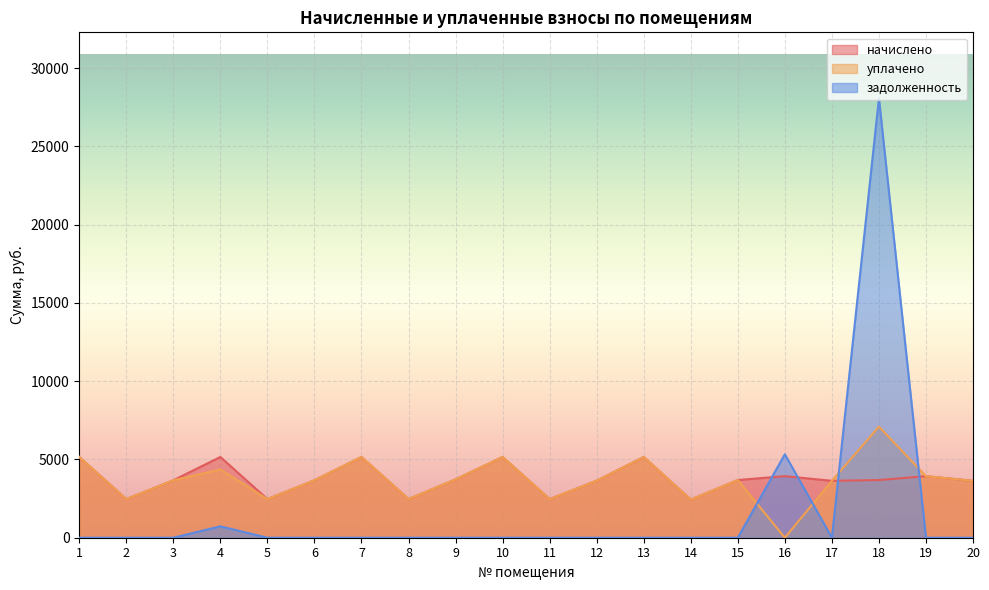

True or false: уплачено and начислено intersect in this chart.

False